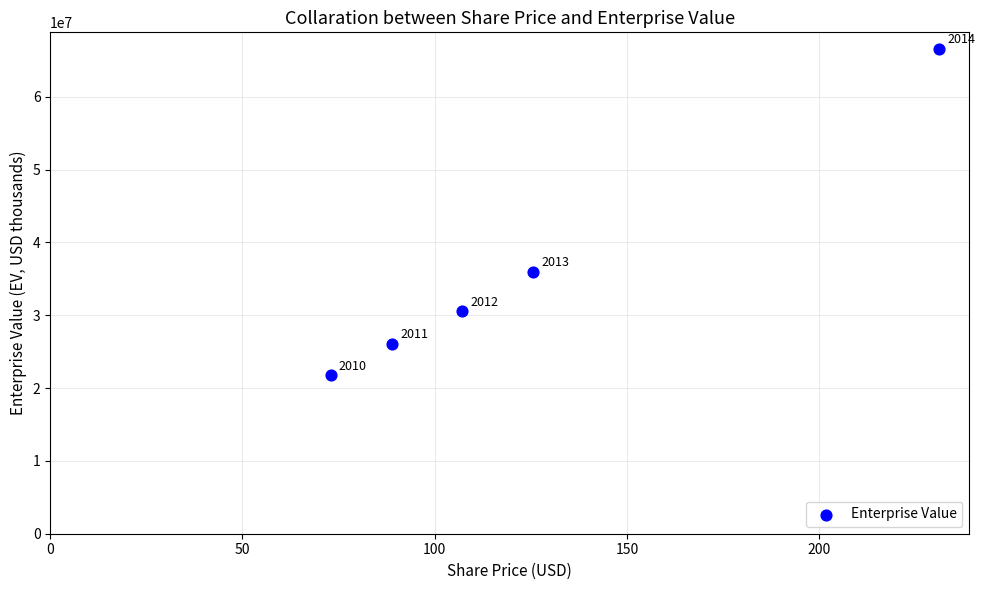

What Y value in the scatter plot is closest to 44181849?

35980729